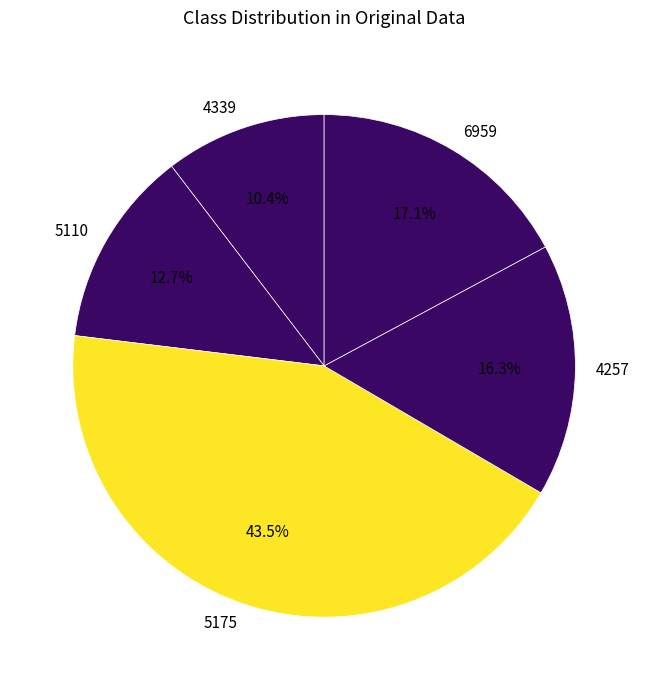

Which category has the smallest portion of the pie?

4339